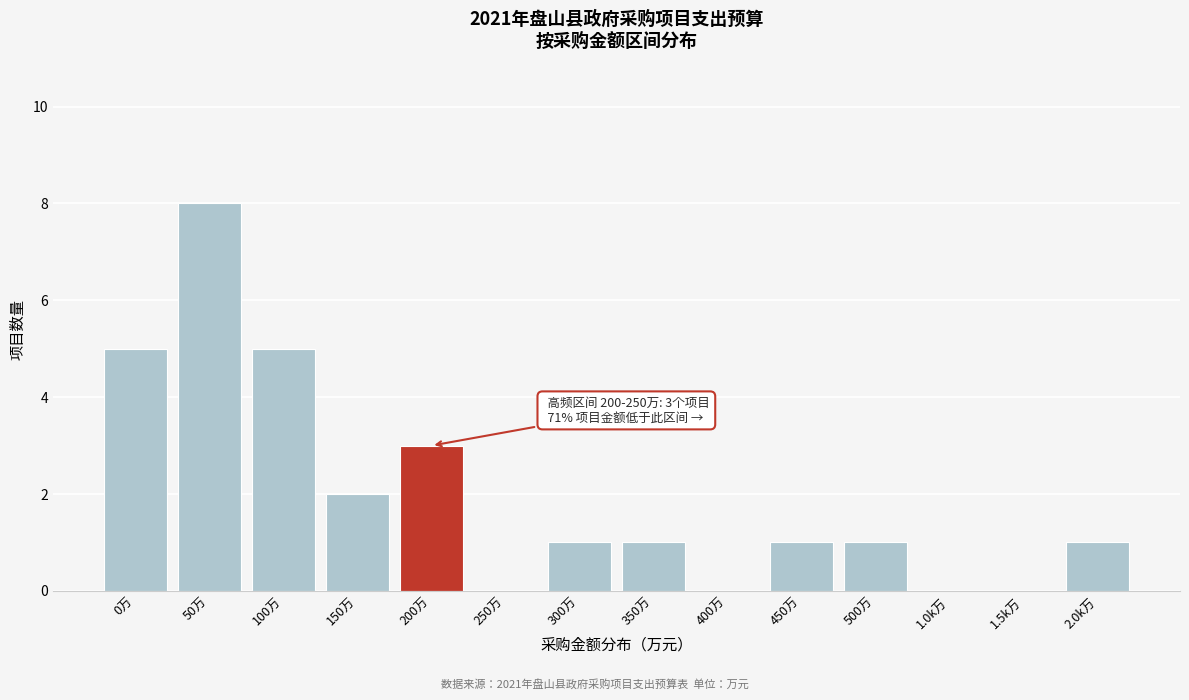

Reading right to left, what are all the values shown in this chart?

2.0k万=1	1.5k万=0	1.0k万=0	500万=1	450万=1	400万=0	350万=1	300万=1	250万=0	200万=3	150万=2	100万=5	50万=8	0万=5